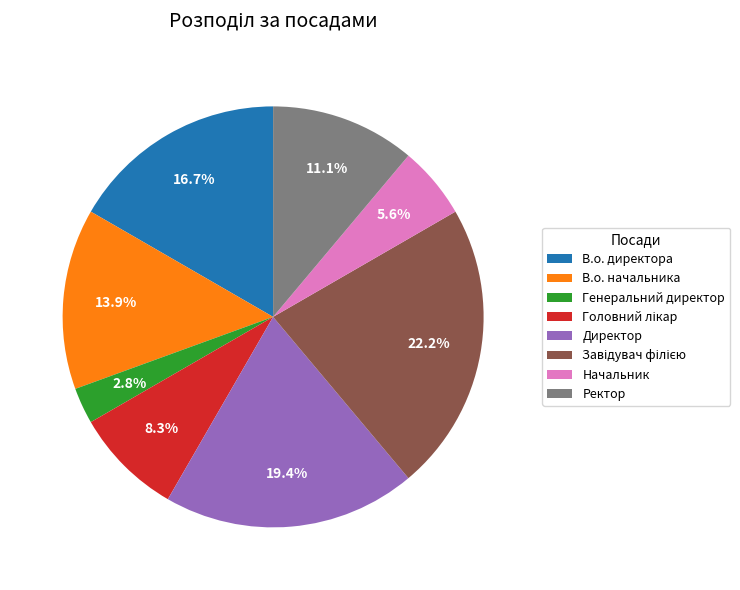

Is Начальник the majority of the pie?

No